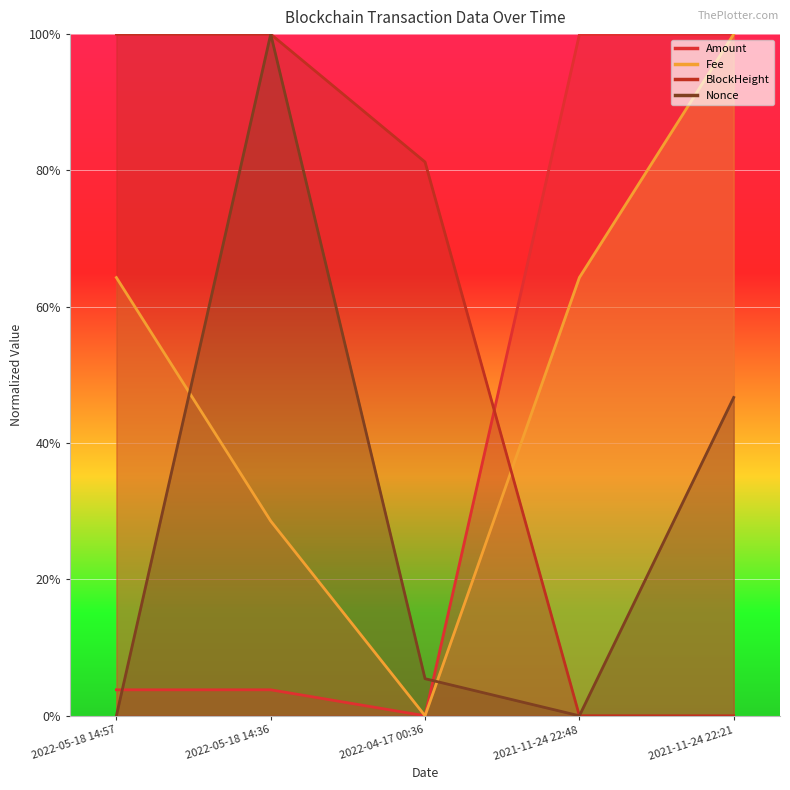

How many times do Fee and Nonce cross each other?

2